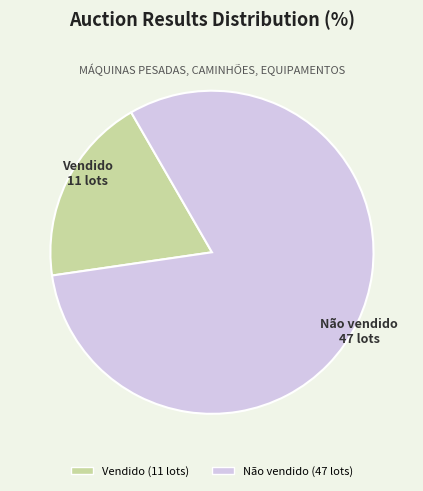

Which slice is the smallest?

Vendido